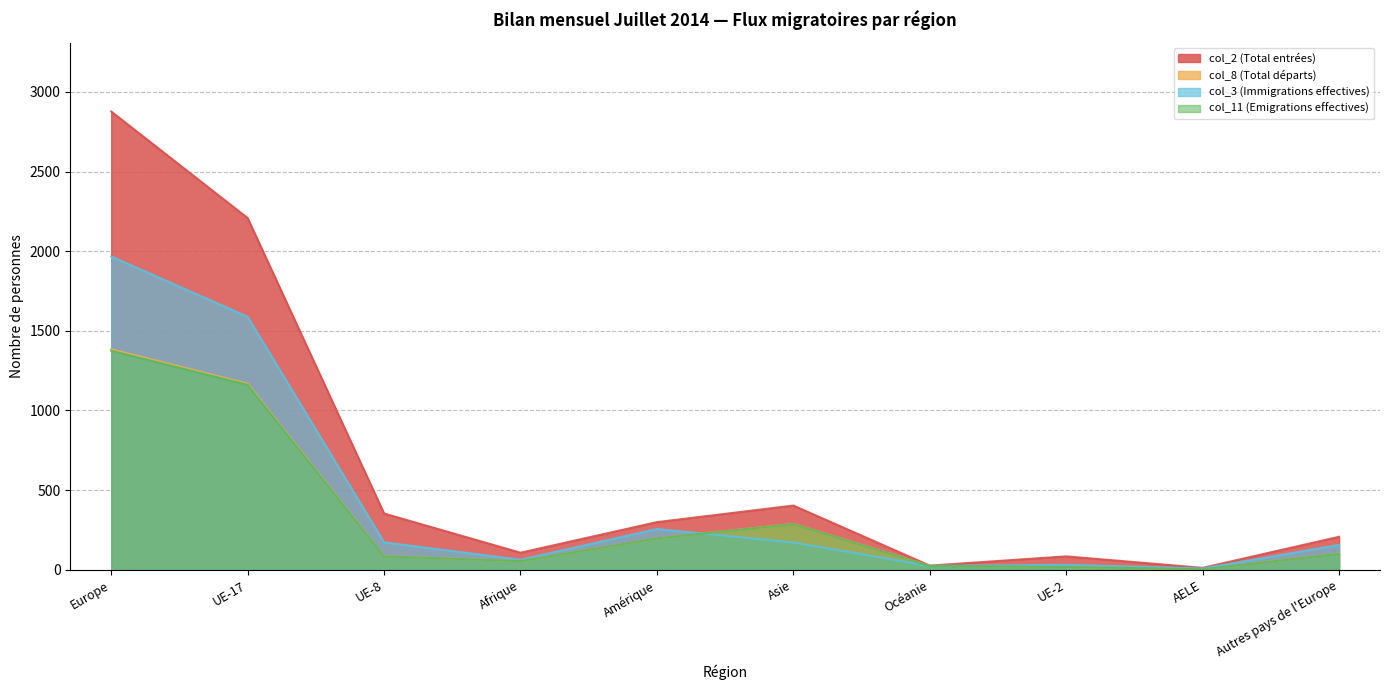

Where is col_2 (Total entrées) nearest to the value 1444?

UE-17